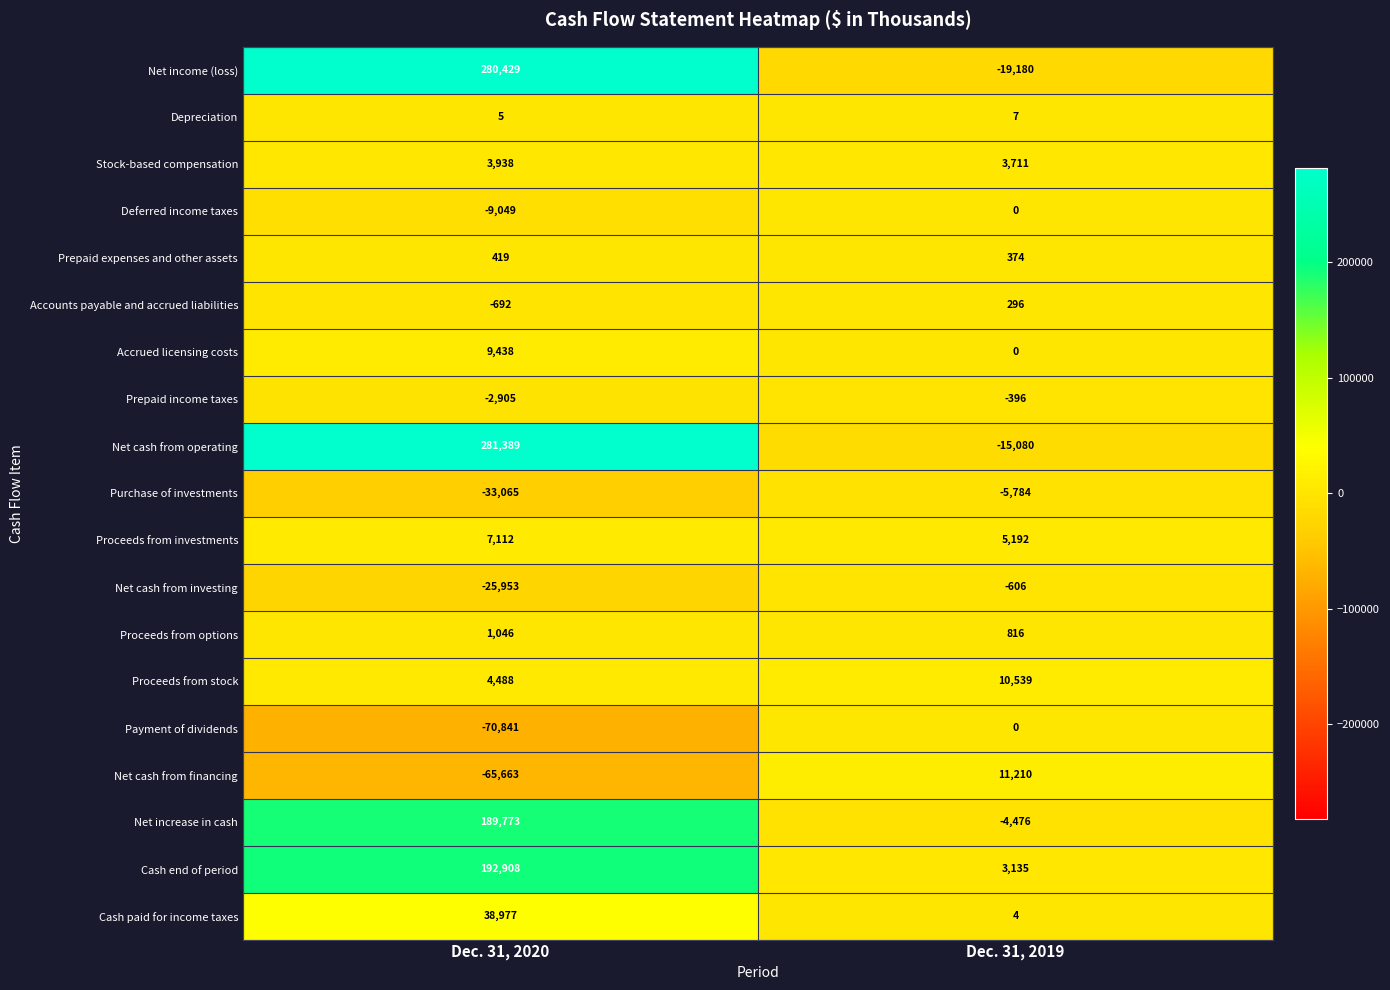

Rank the categories by Net cash from investing value from lowest to highest.

Dec. 31, 2020, Dec. 31, 2019